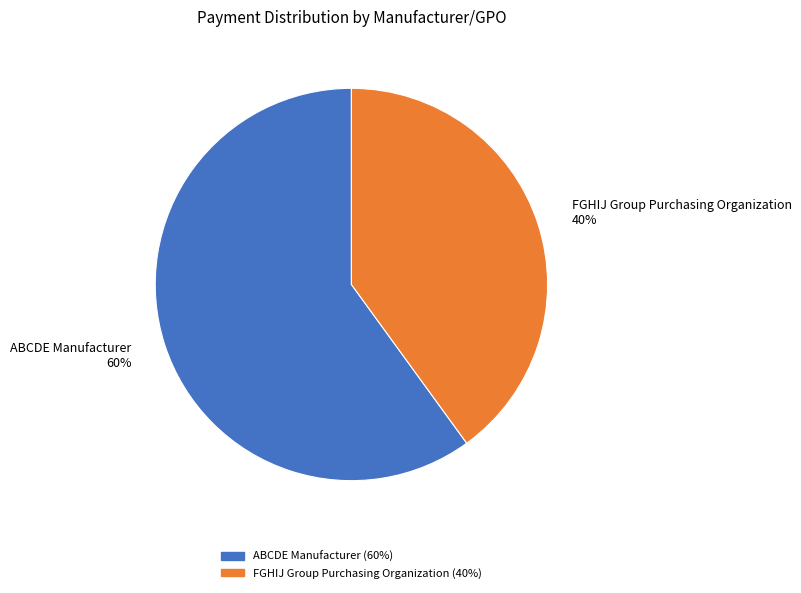

Is it true that FGHIJ Group Purchasing Organization is 53% of the pie?

False